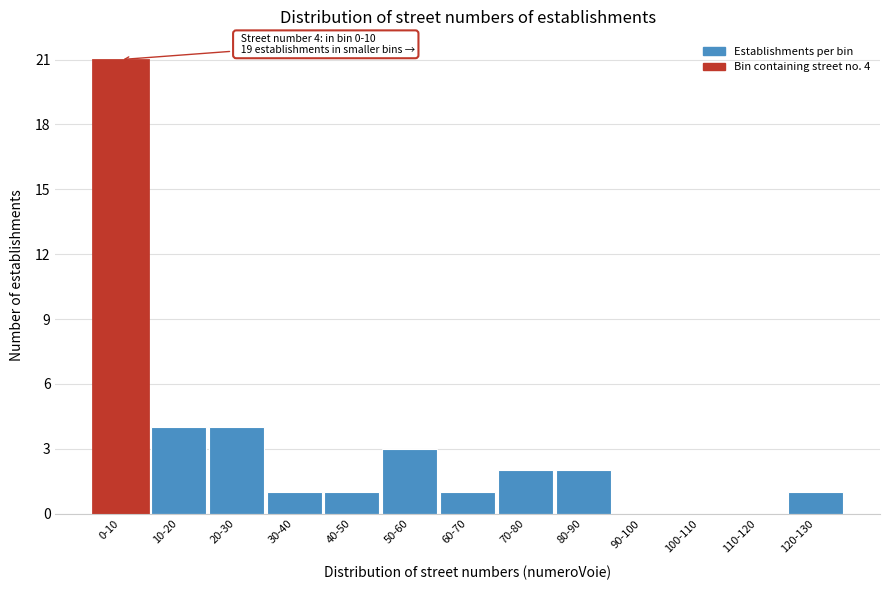

Reading left to right, transcribe all the data shown in this chart.

0-10=21	10-20=4	20-30=4	30-40=1	40-50=1	50-60=3	60-70=1	70-80=2	80-90=2	90-100=0	100-110=0	110-120=0	120-130=1